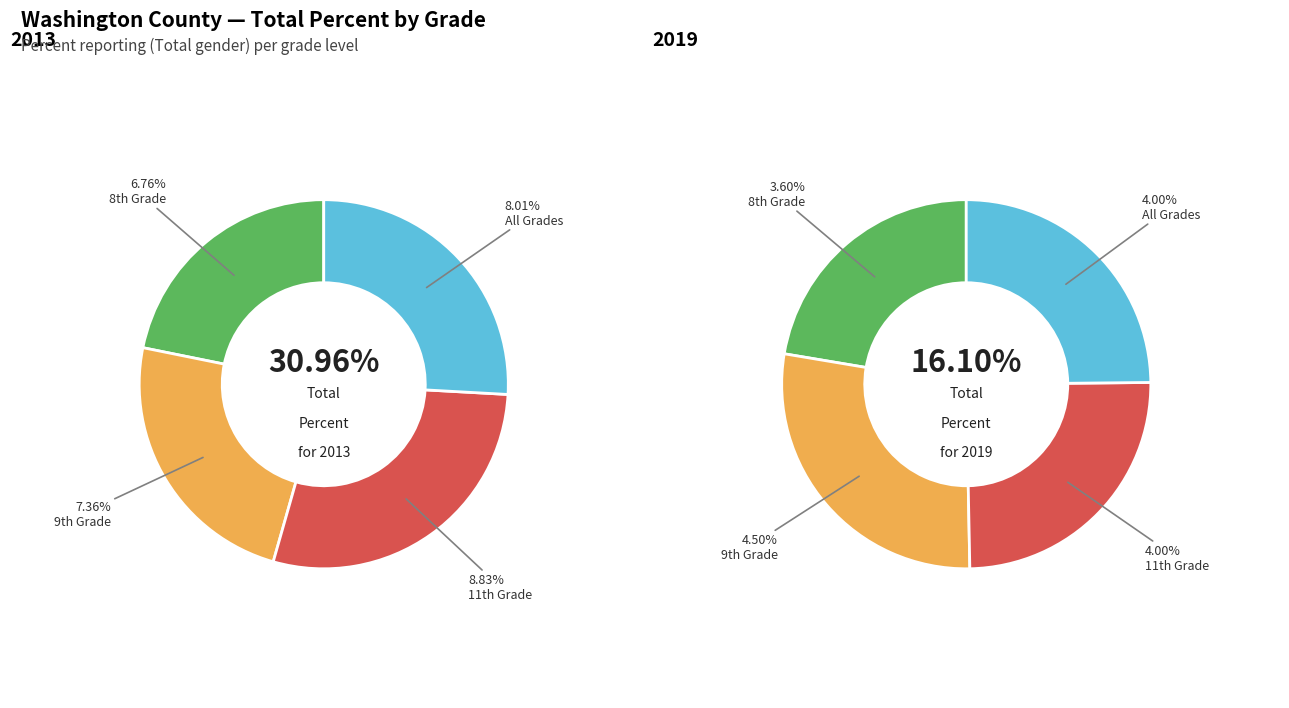

Does 2 account for over 50% of the chart?

No